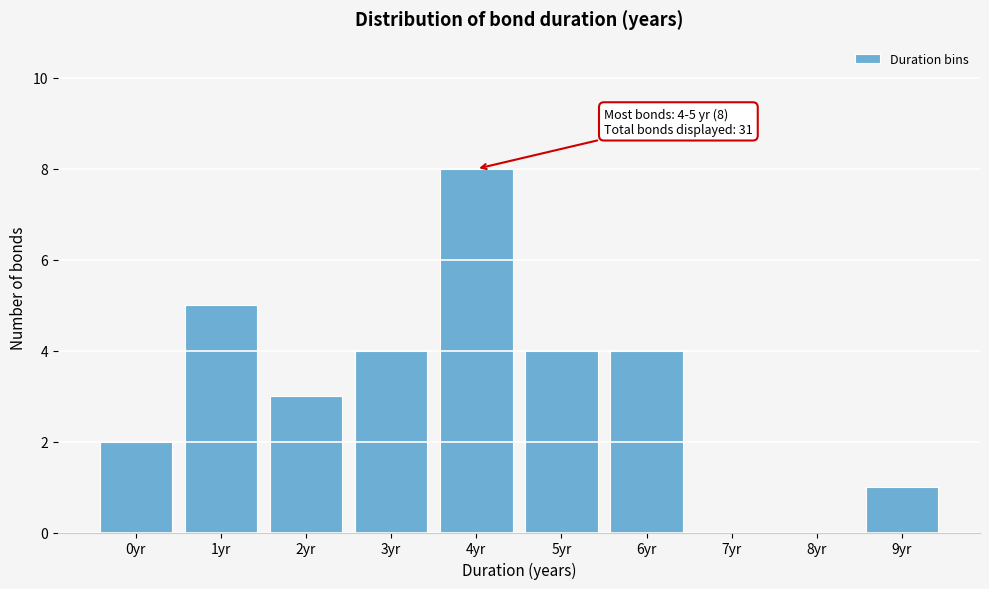

Reading left to right, extract all data points from this chart.

0yr=2	1yr=5	2yr=3	3yr=4	4yr=8	5yr=4	6yr=4	7yr=0	8yr=0	9yr=1